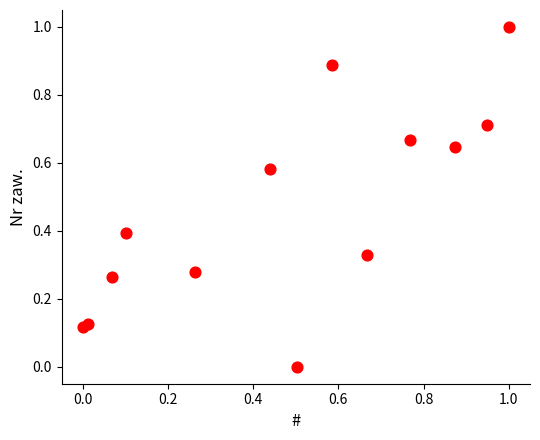

What is the range of X values (max minus min)?

1.0